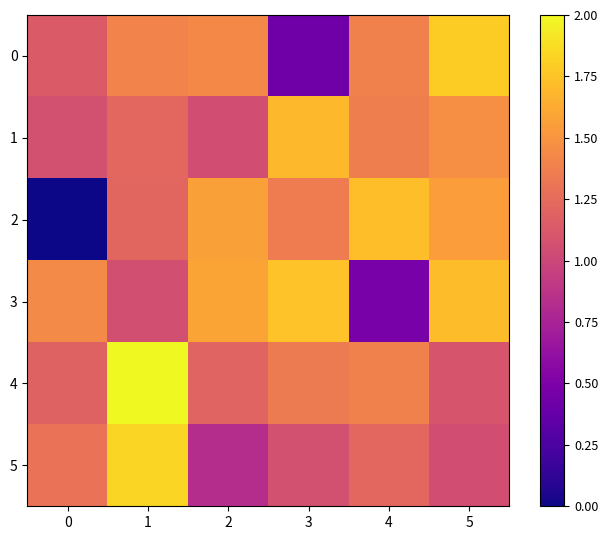

What is the sum of the 2 values at 5 and 2?

3.1